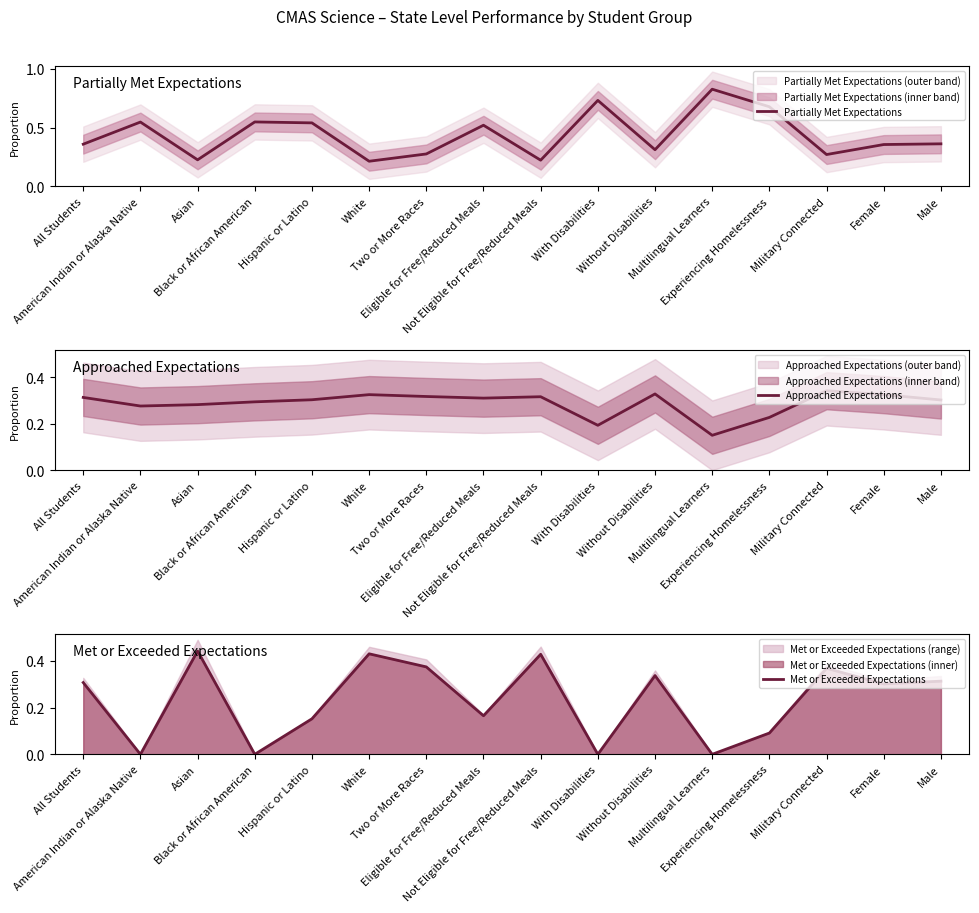

At which category does Partially Met Expectations reach its first local peak?

American Indian or Alaska Native